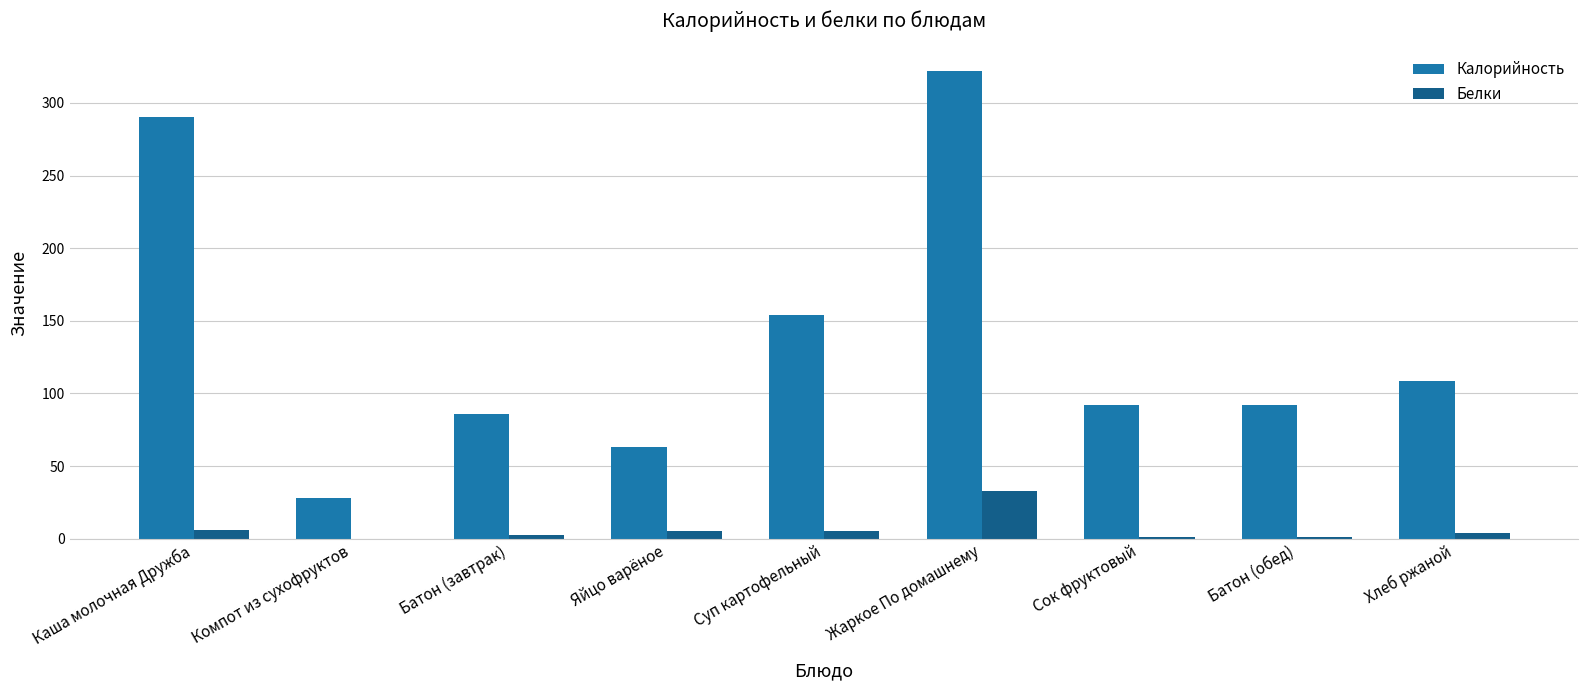

What is the sum of the Калорийность values at Яйцо варёное and Сок фруктовый?

155.0